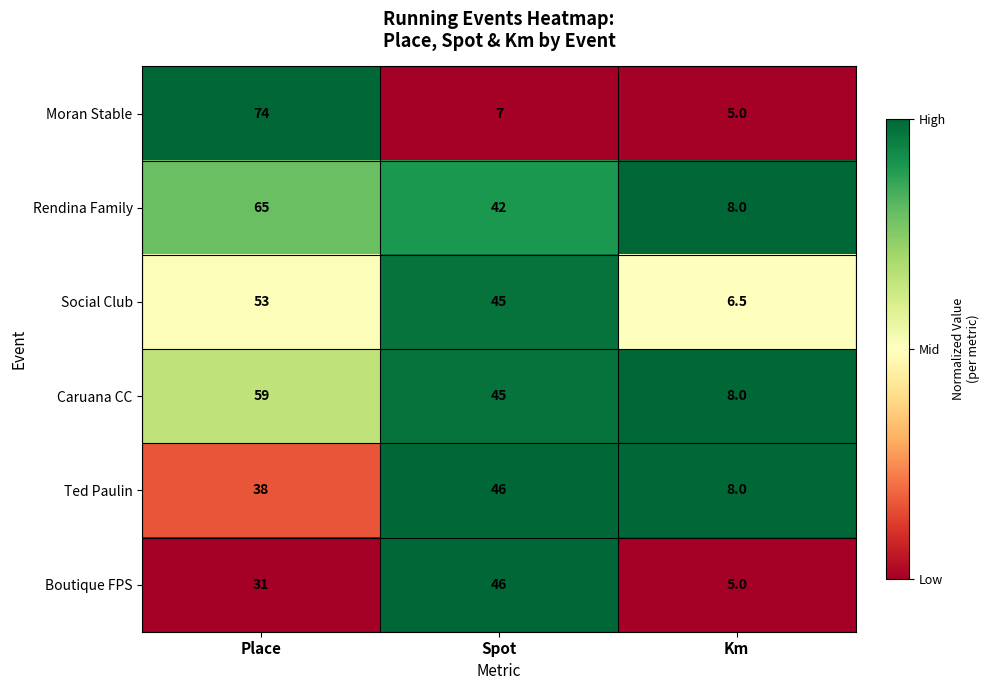

Rank the series at Place from lowest to highest value.

Boutique FPS, Ted Paulin, Social Club, Caruana CC, Rendina Family, Moran Stable